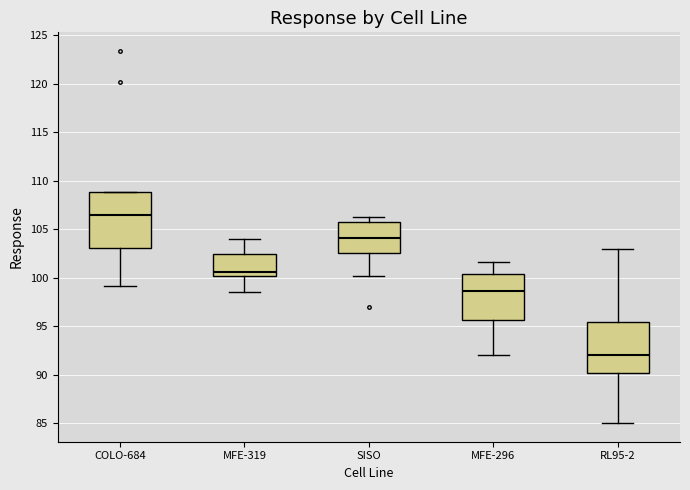

Where does the lower whisker of the box for RL95-2 end on the y-axis? The values are not printed on the chart, so give them approximately, as read against the axis.

85.0